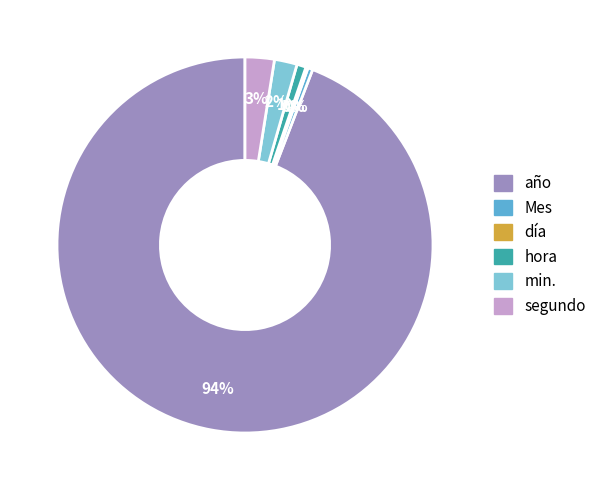

To the nearest percent, what percentage of the pie is segundo?

3%